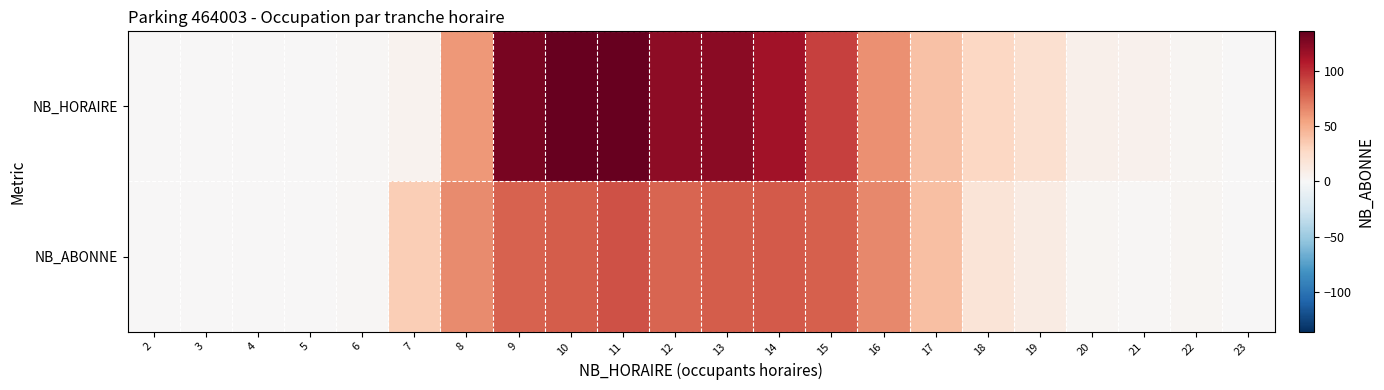

Count the number of categories in the chart.

22